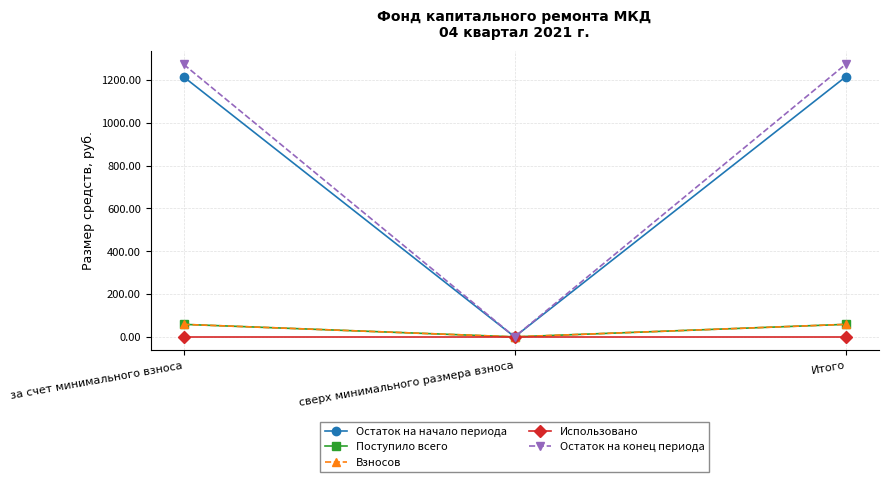

Which label corresponds to the smallest value in the chart?

сверх минимального размера взноса